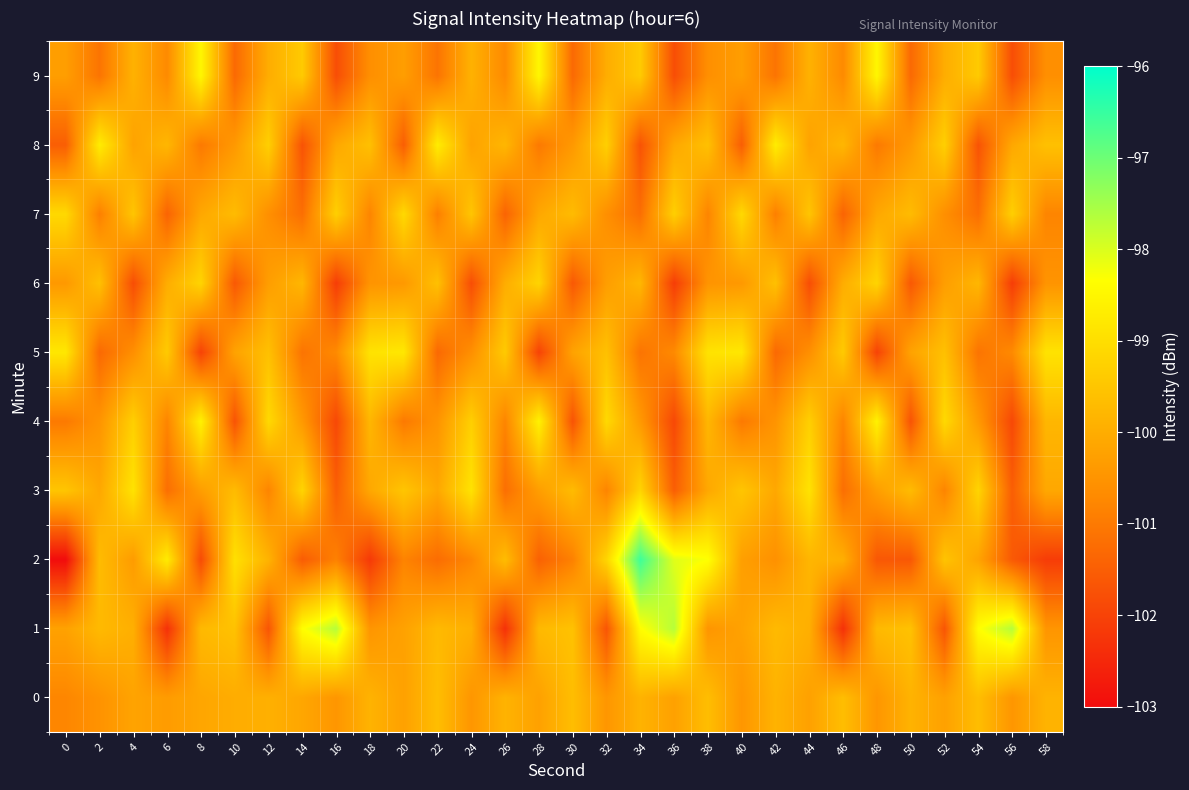

Rank the series by their maximum value, from highest to lowest.

2, 1, 9, 4, 8, 5, 3, 7, 6, 0